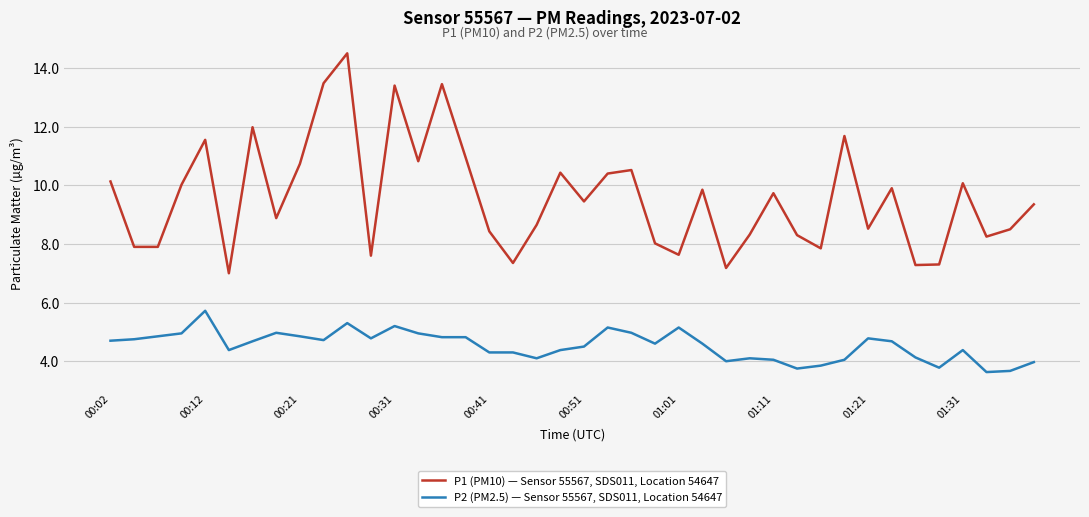

Which series has the largest total across all categories?

P1 (PM10) — Sensor 55567, SDS011, Location 54647